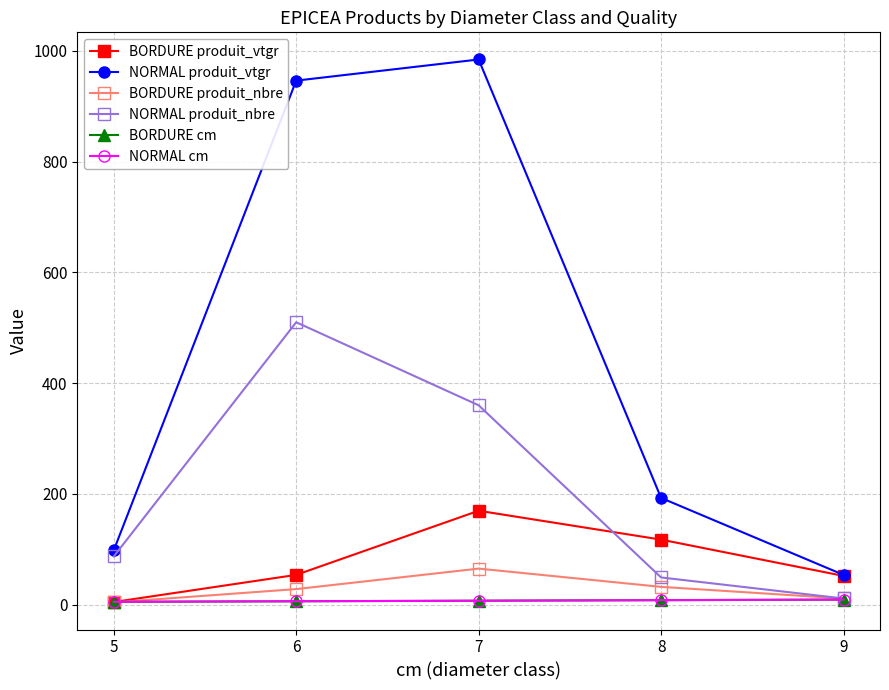

Is it true that NORMAL produit_nbre equals 87.0 at 5?

True